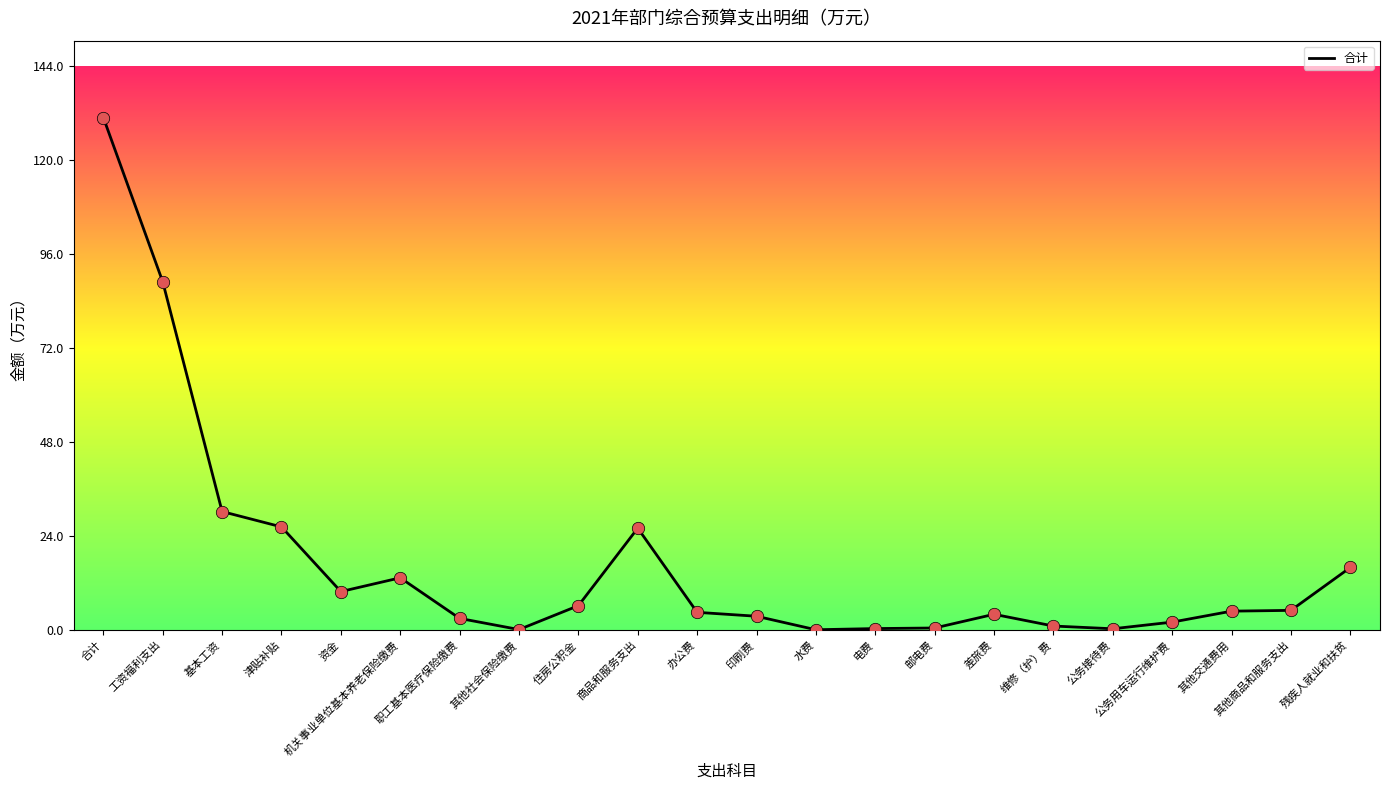

Between 其他商品和服务支出 and 基本工资, which is larger?

基本工资